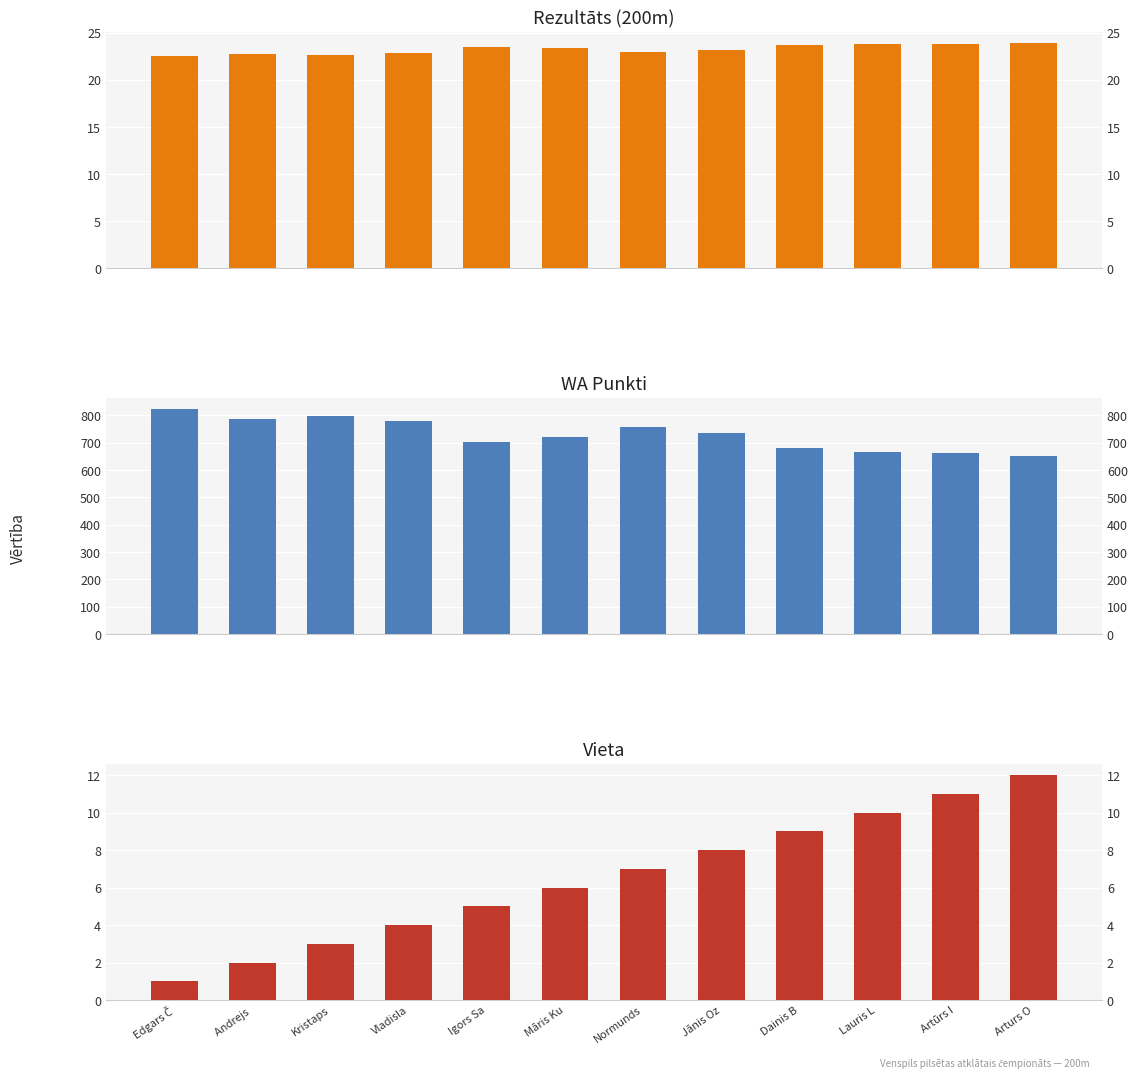

What is the sum of all Rezultāts values?

279.2